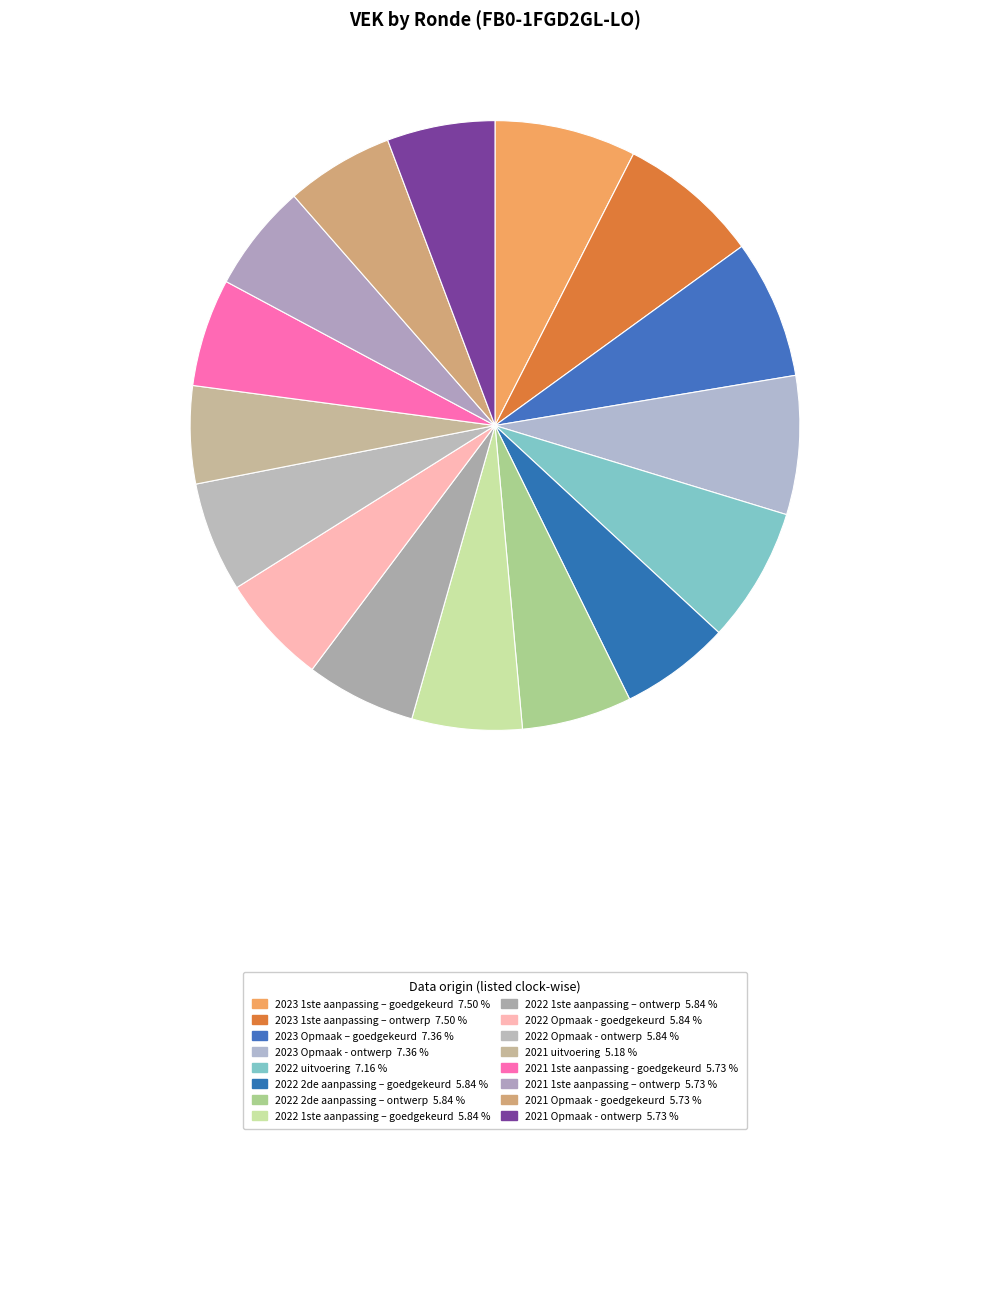

How many segments does this pie chart have?

16